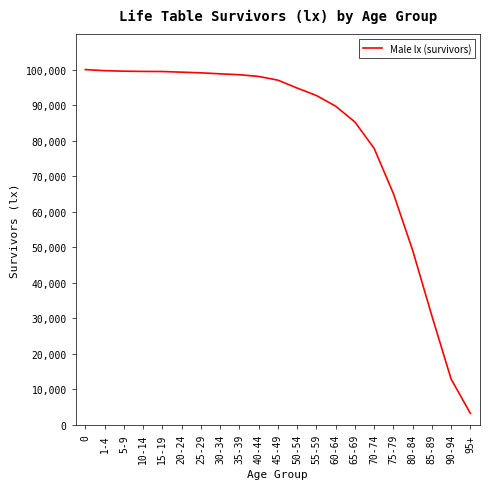

Is it true that the value at 25-29 is 140338?

False